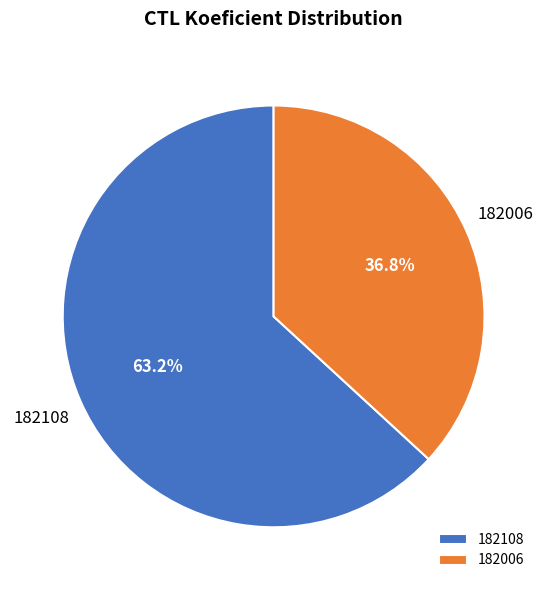

Which category has the biggest portion of the pie?

182108